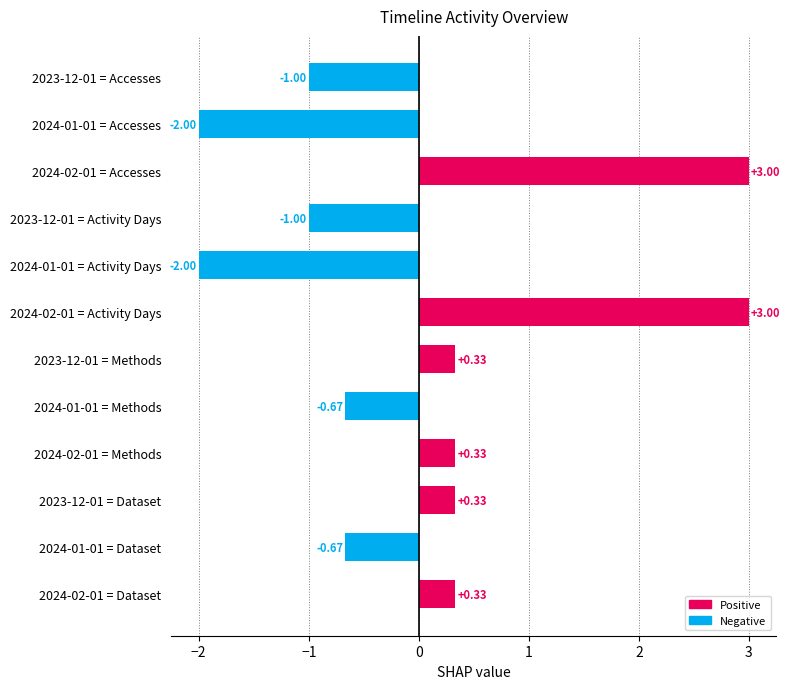

What is the difference between the maximum and minimum values?

5.0